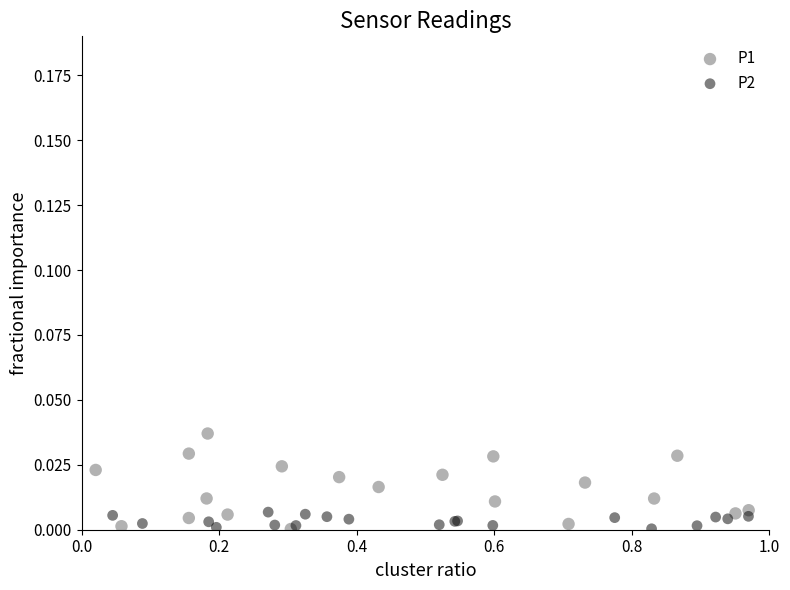

Which series has the widest spread of Y values?

P1